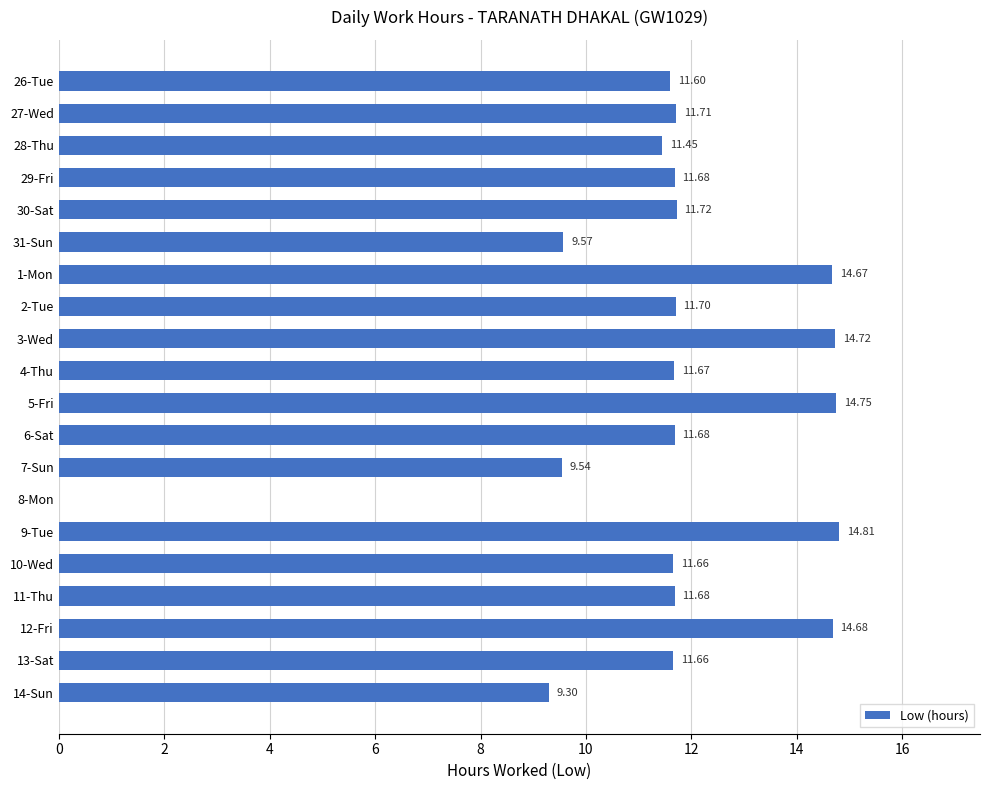

What is the sum of the values at 13-Sat and 29-Fri?

23.3